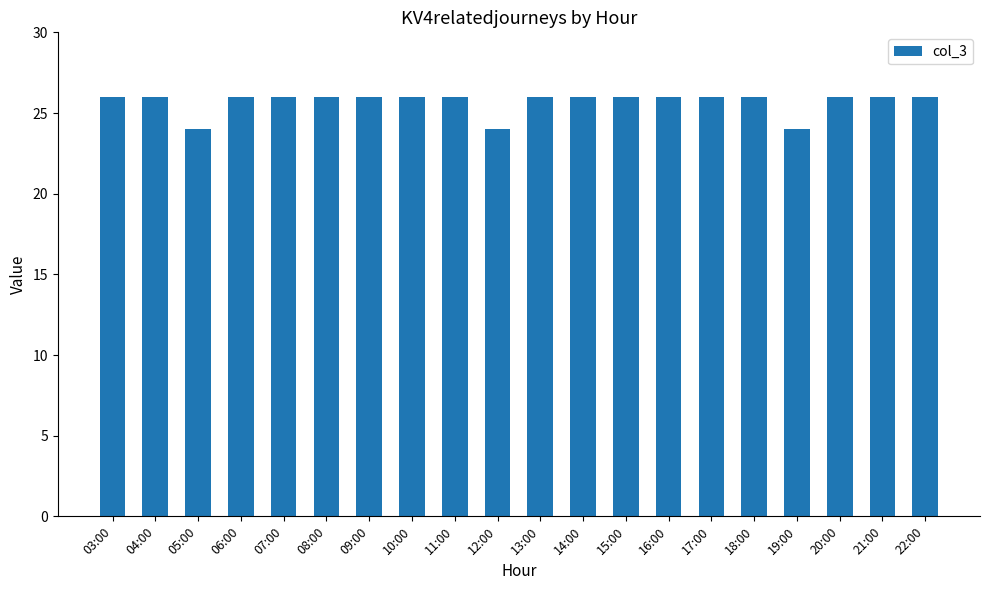

Reading left to right, list all the values displayed in this chart.

26	26	24	26	26	26	26	26	26	24	26	26	26	26	26	26	24	26	26	26